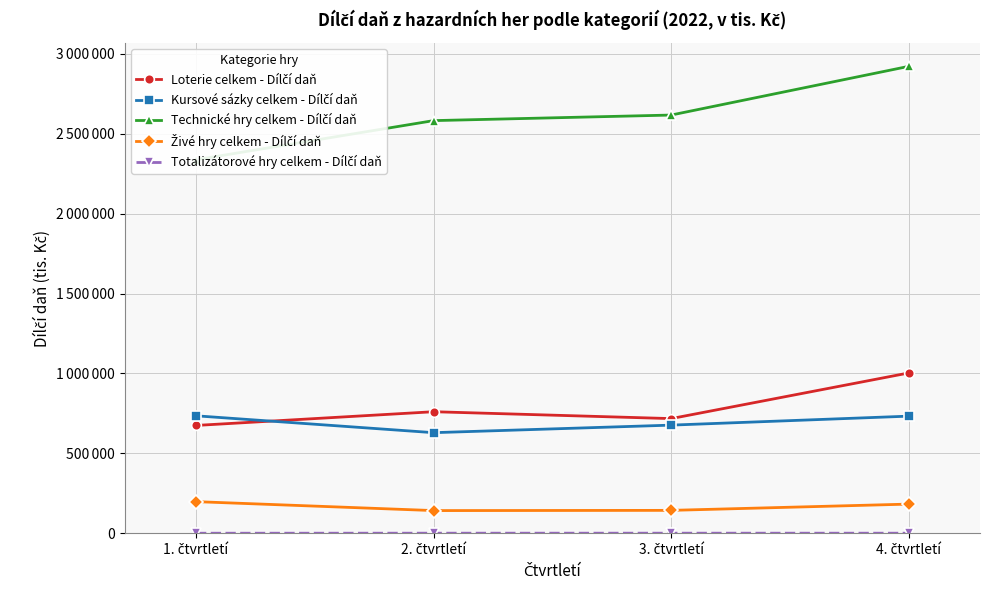

True or false: Loterie celkem - Dílčí daň has a value of 1002857 at 4. čtvrtletí.

True